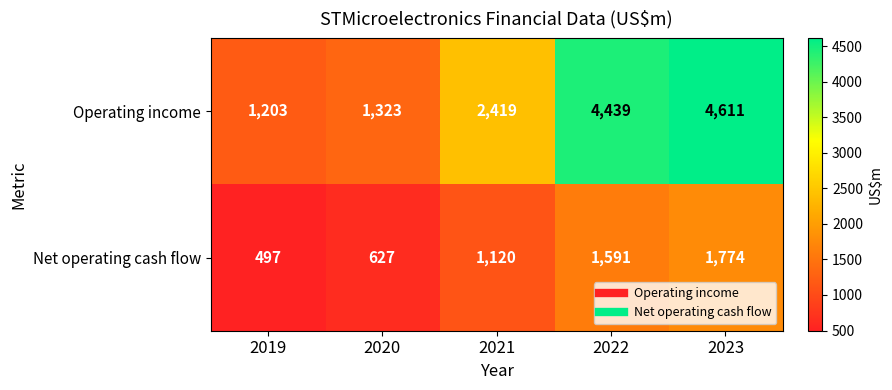

Which category has the highest value across all series?

2023